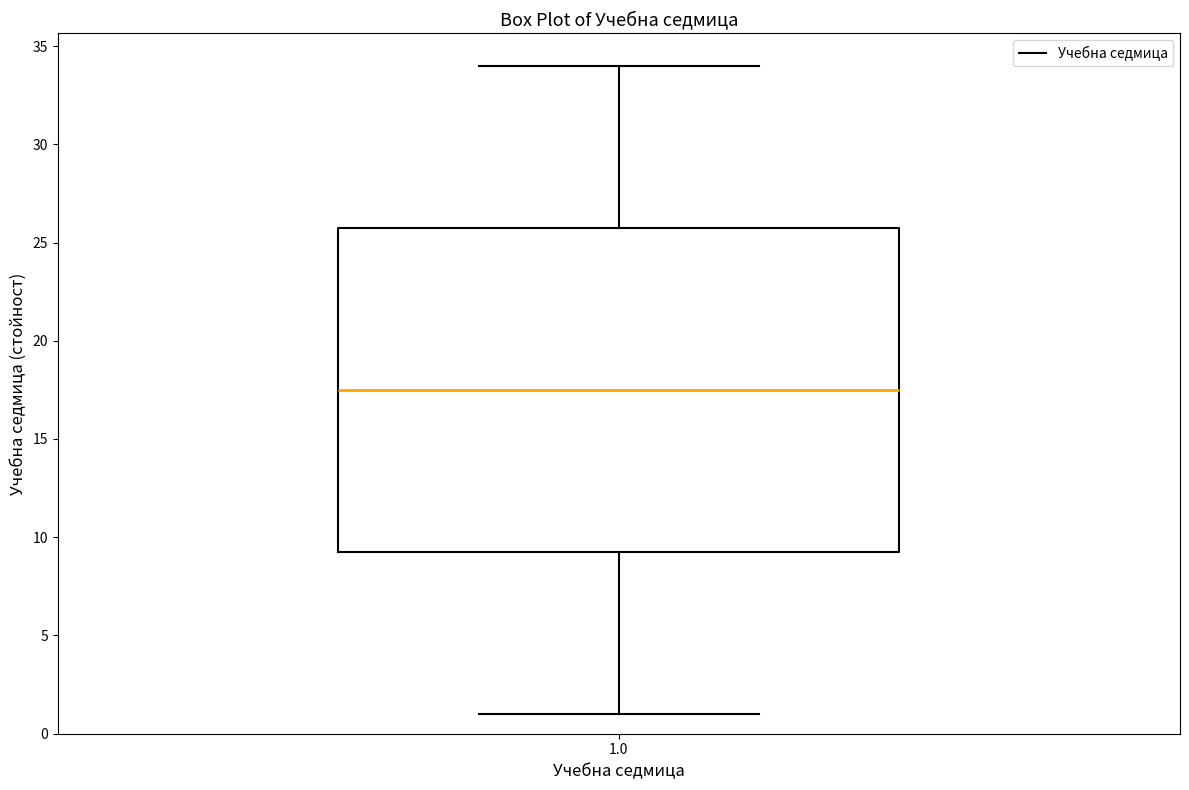

Read this box plot against the y-axis: the position of the median line, the range covered by the box, and the ends of both whiskers. The values are not printed on the chart, so give them approximately, as read against the axis.

median 17.5, box 9.5 to 26.0, whiskers 1.0 to 34.0